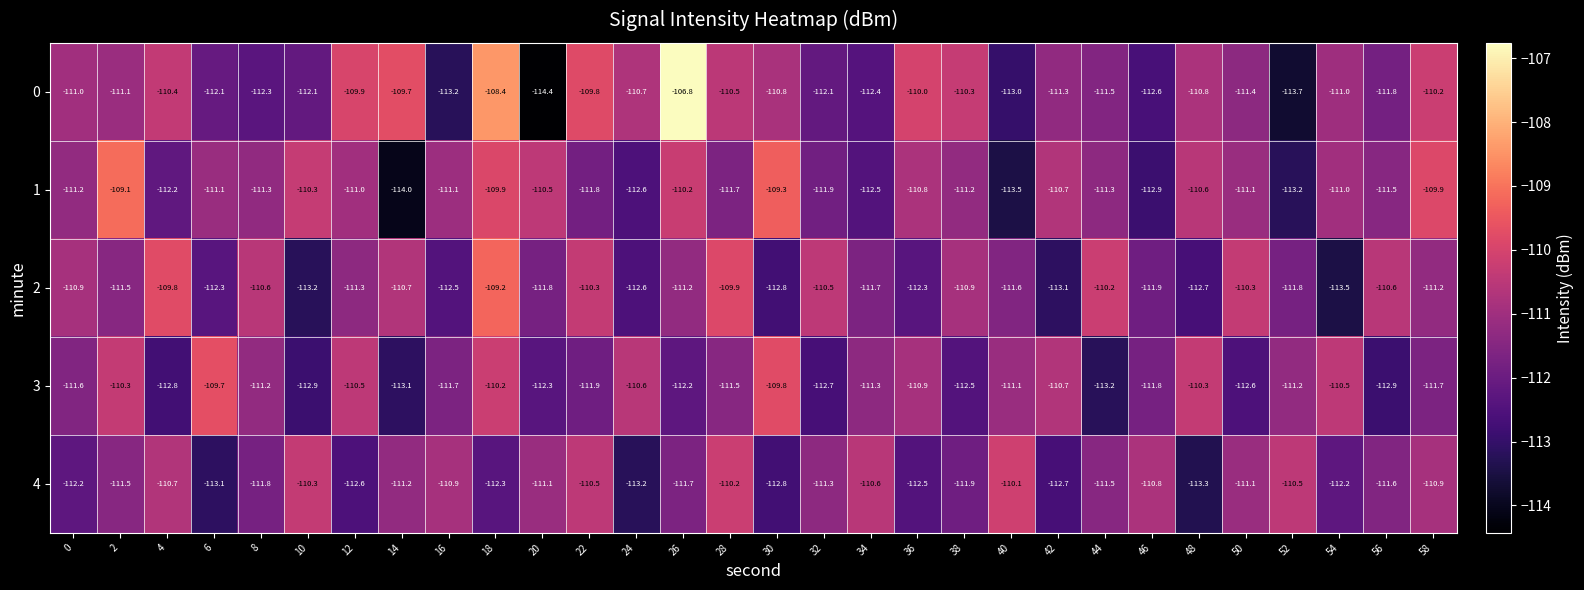

What is the sum of the 3 values at 58 and 52?

-222.9